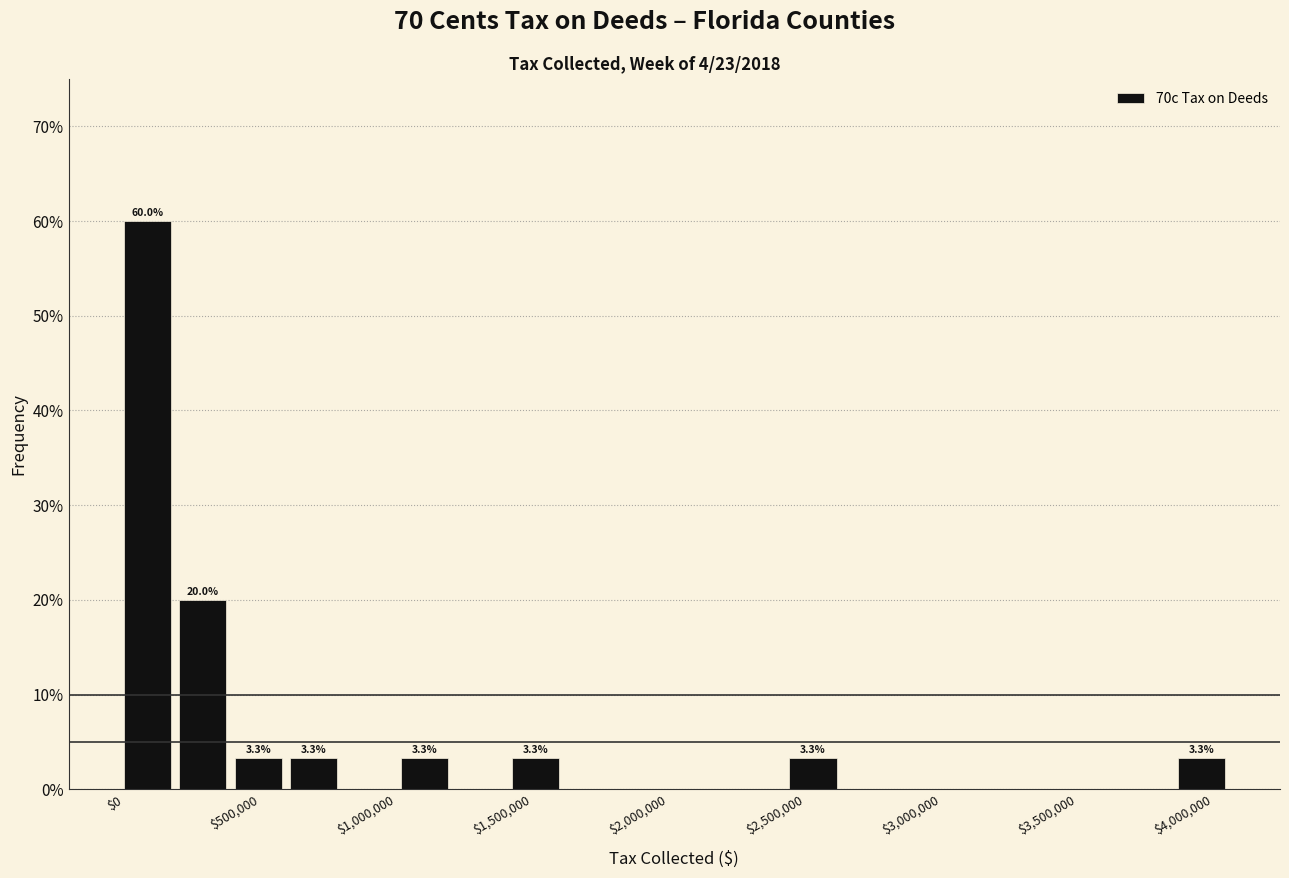

Which range on the x-axis has the tallest bar?

0 to 200000